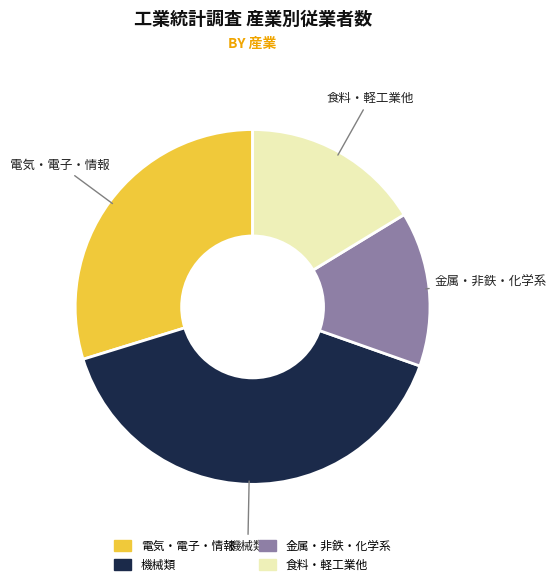

Is there any slice that represents more than half of the pie?

No